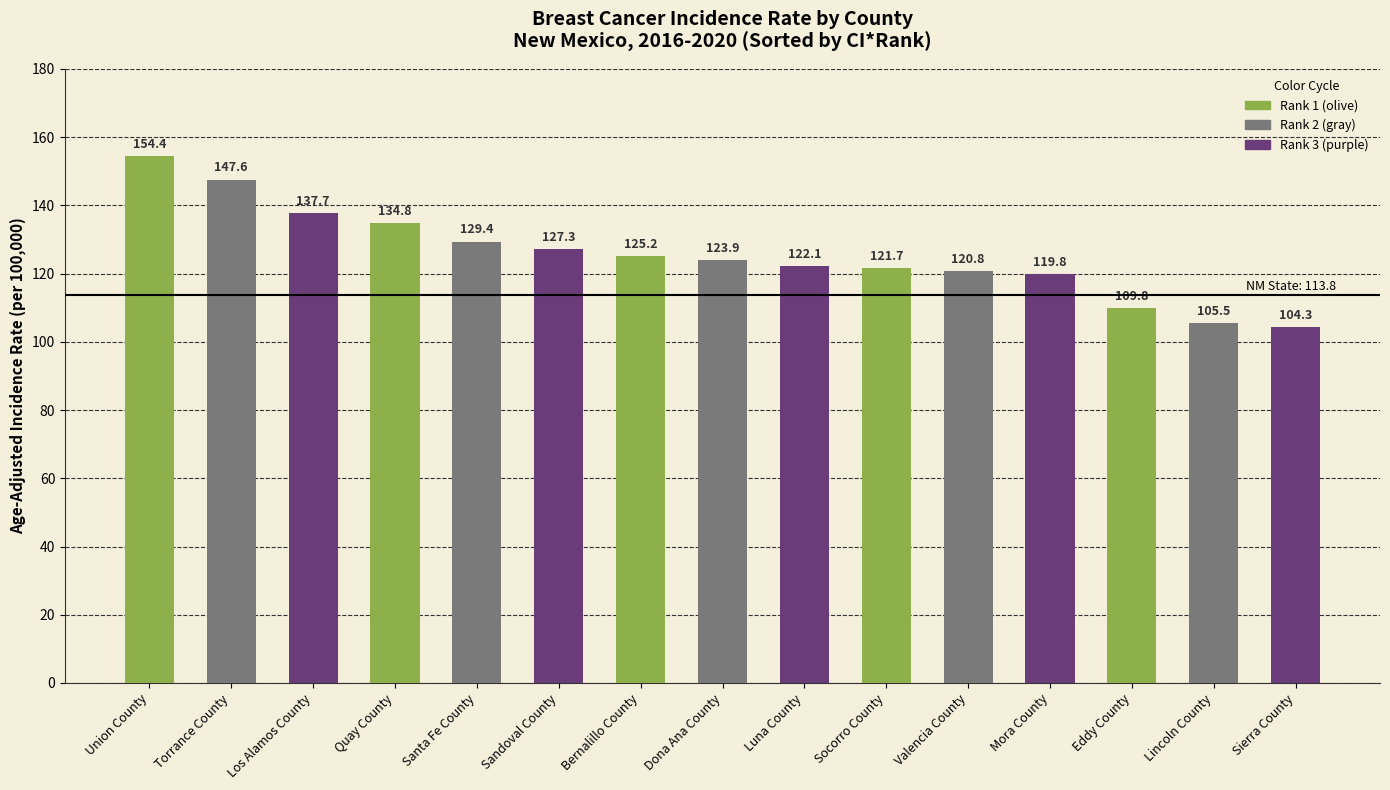

Which category has the highest value across all series?

Union County